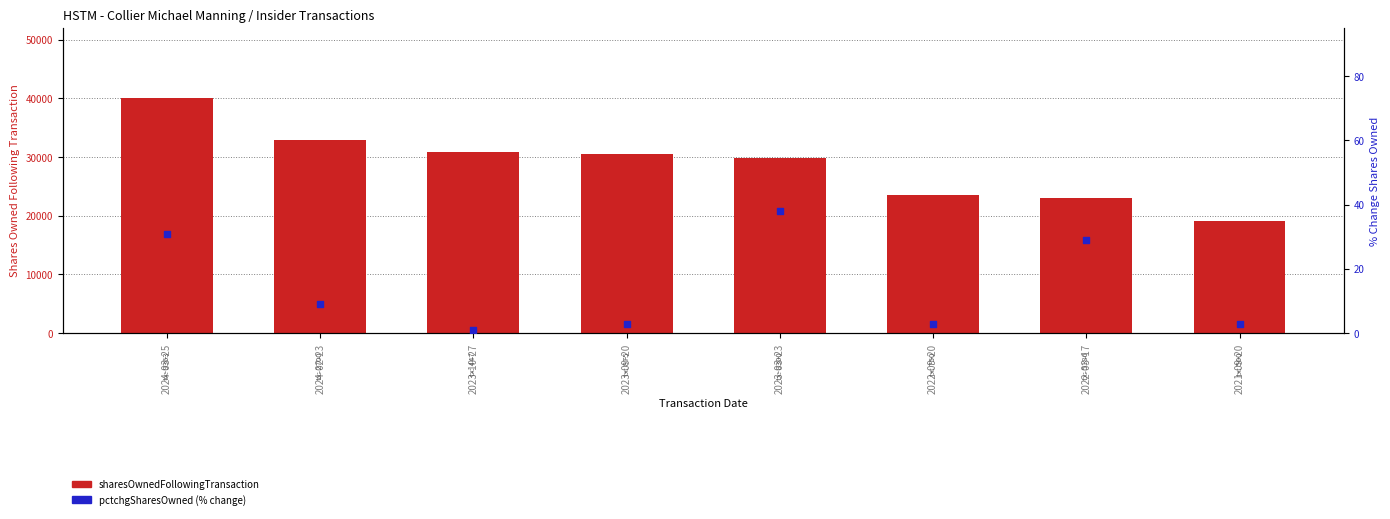

Which series has the largest total across all categories?

sharesOwnedFollowingTransaction